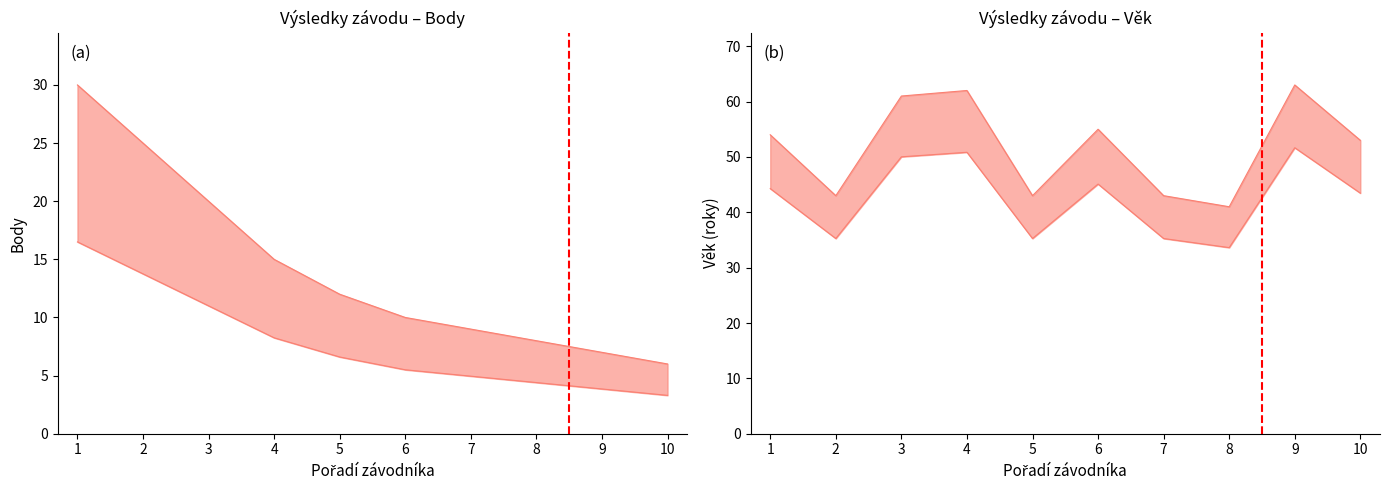

True or false: body has more than 0 points higher than both neighbors.

False